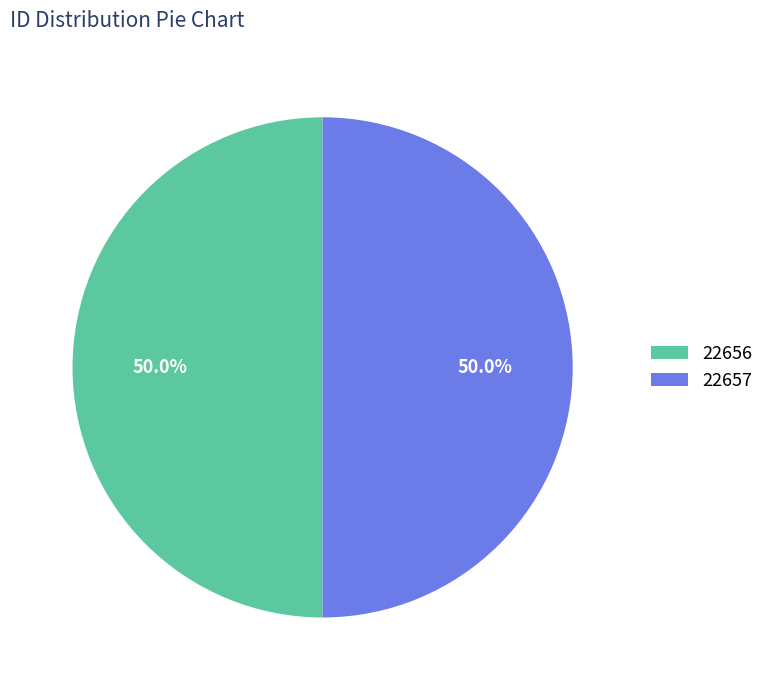

What is the ratio of the value at 22657 to the value at 22656?

1.0